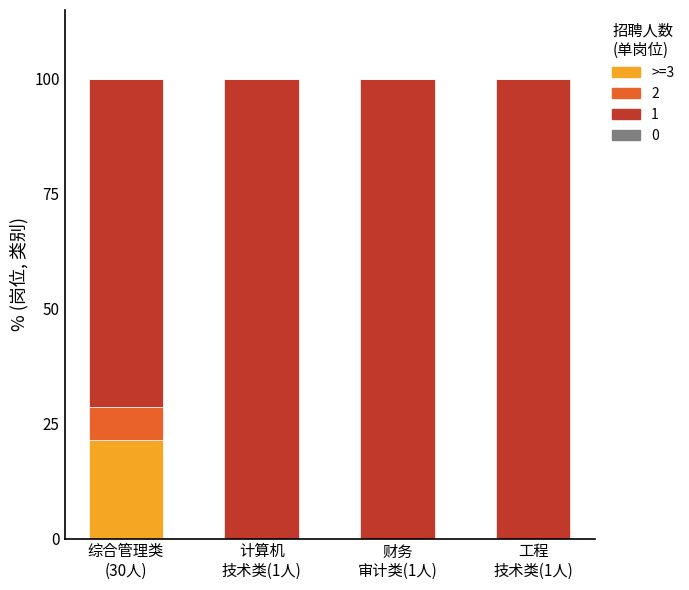

How many series are shown in this chart?

3